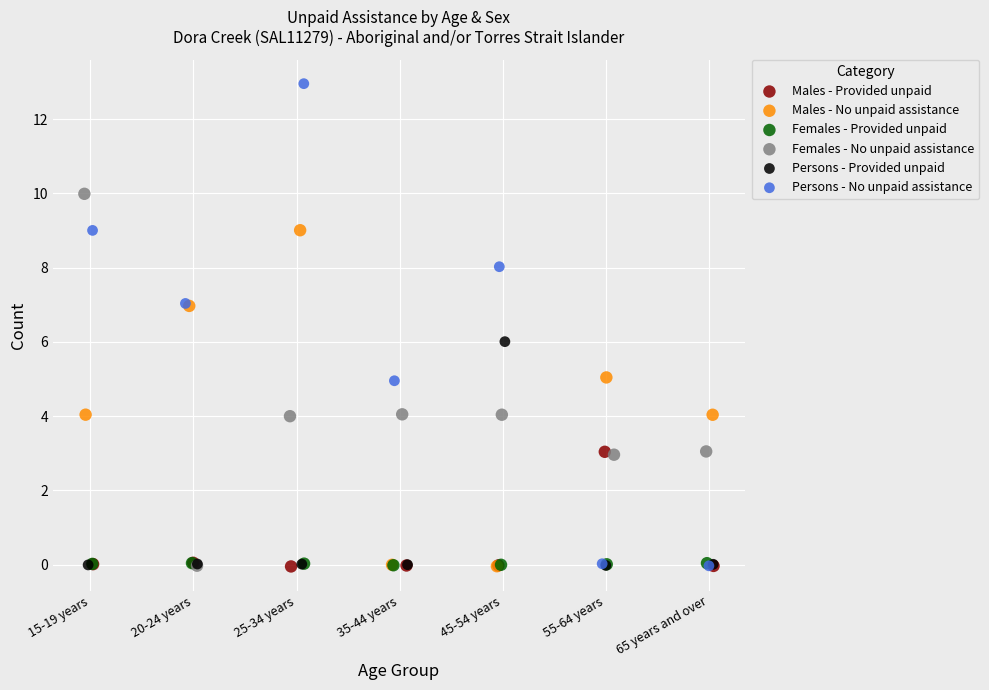

Which series reaches the maximum Y coordinate?

Persons - No unpaid assistance